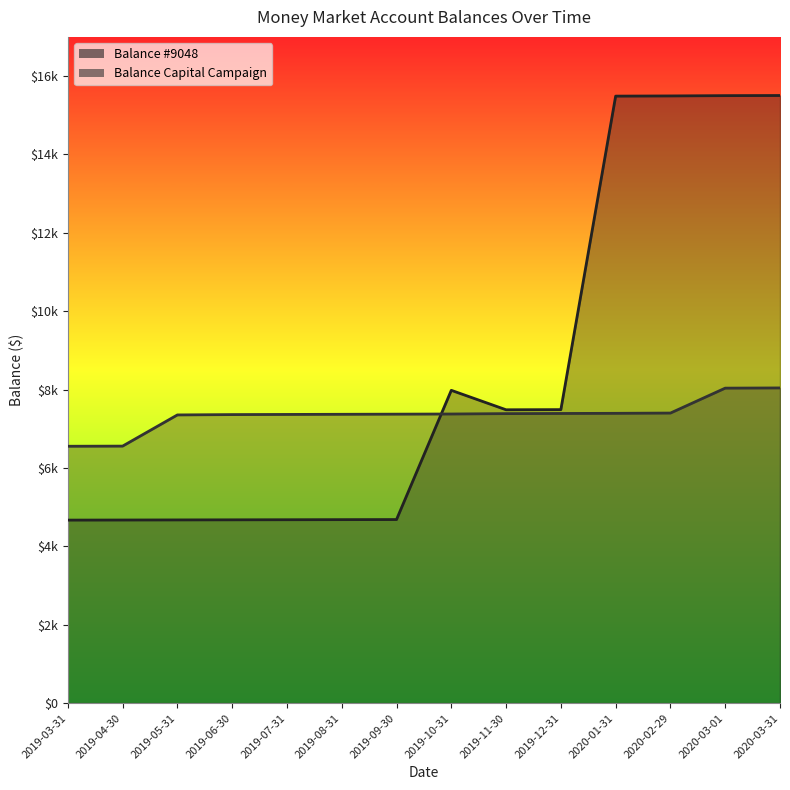

Rank the categories by Balance Capital Campaign value from lowest to highest.

2019-03-31, 2019-04-30, 2019-05-31, 2019-06-30, 2019-07-31, 2019-08-31, 2019-09-30, 2019-10-31, 2019-11-30, 2019-12-31, 2020-01-31, 2020-02-29, 2020-03-01, 2020-03-31